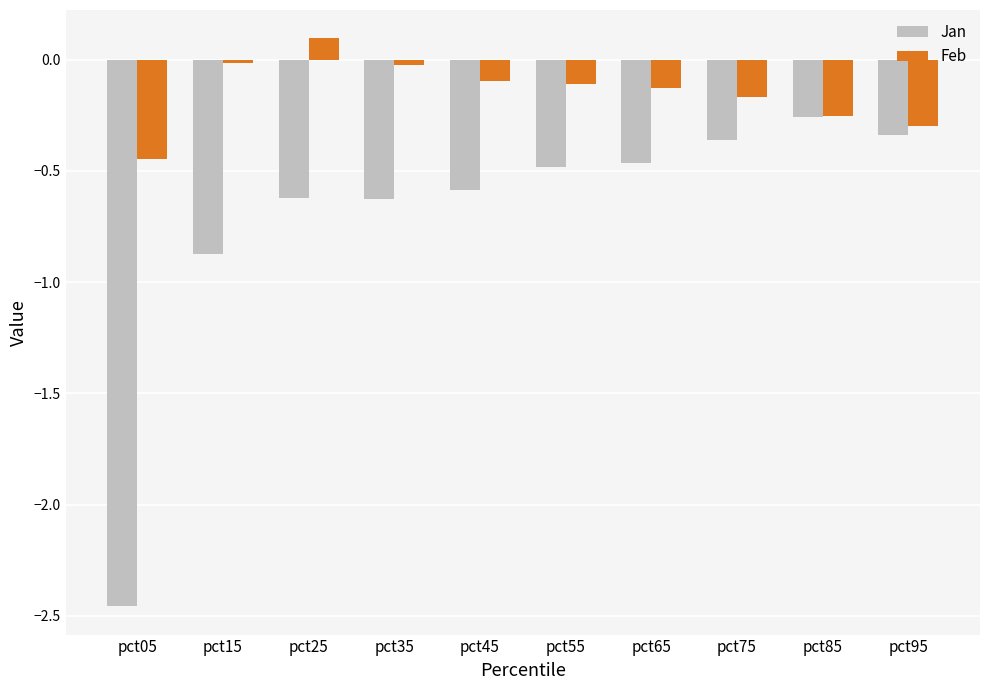

At how many categories does at least one series exceed 0?

1